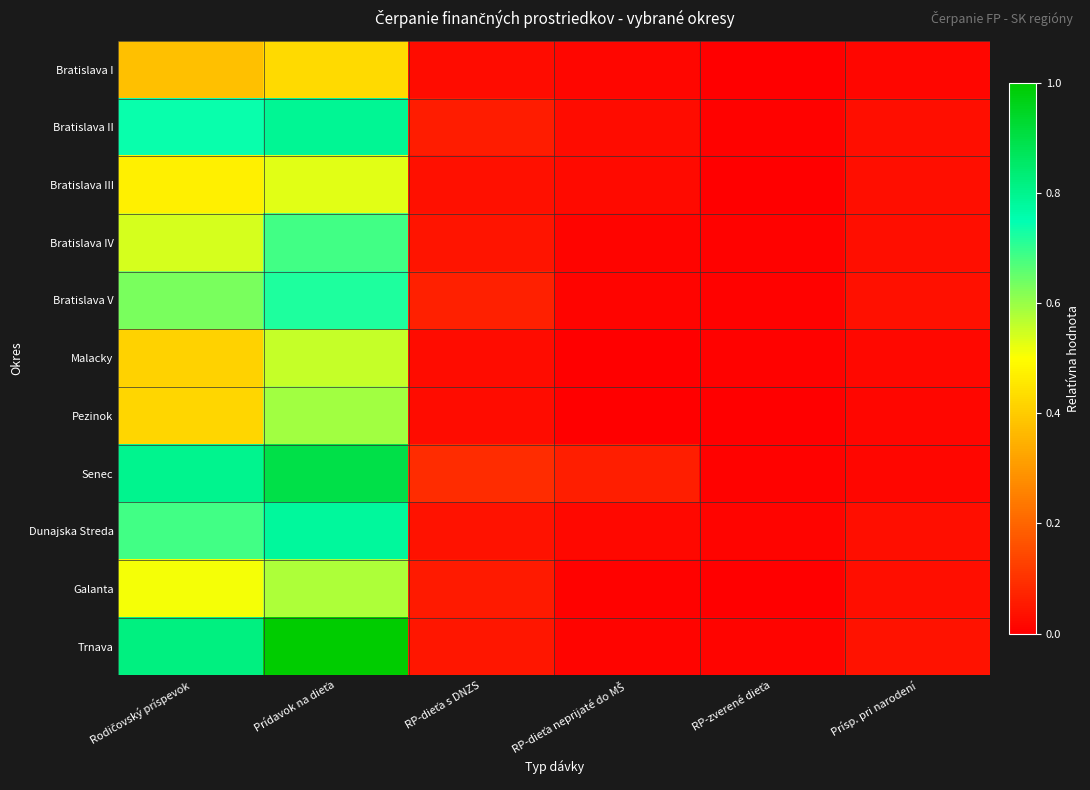

What is the difference between the highest and lowest values at Prídavok na dieťa?

0.6